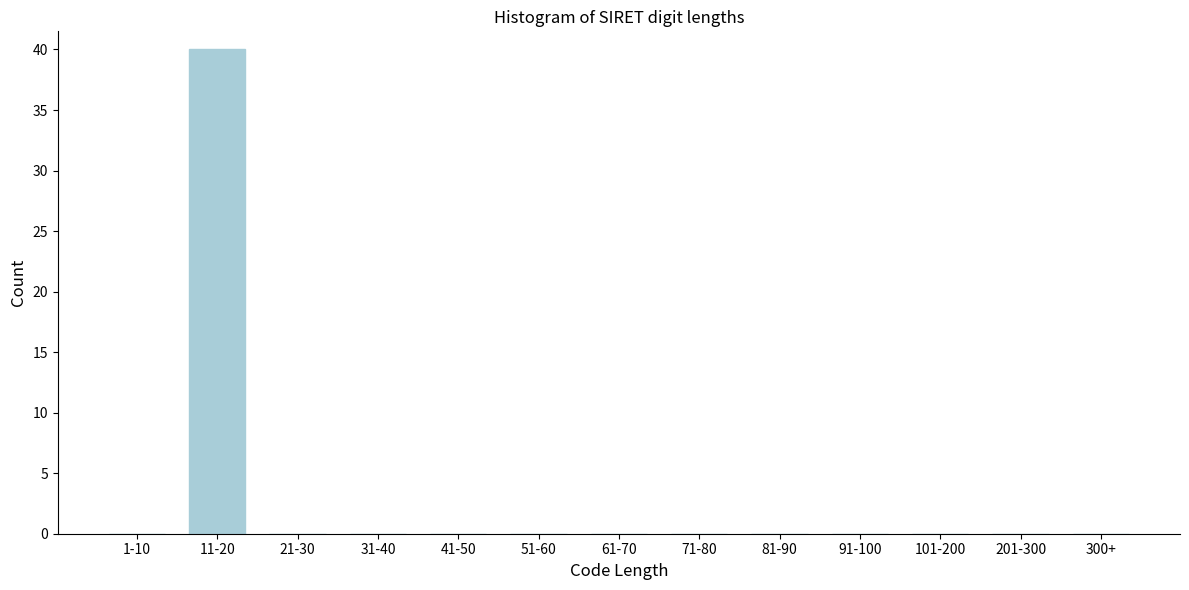

Reading left to right, list all the values displayed in this chart.

1-10=0	11-20=40	21-30=0	31-40=0	41-50=0	51-60=0	61-70=0	71-80=0	81-90=0	91-100=0	101-200=0	201-300=0	300+=0